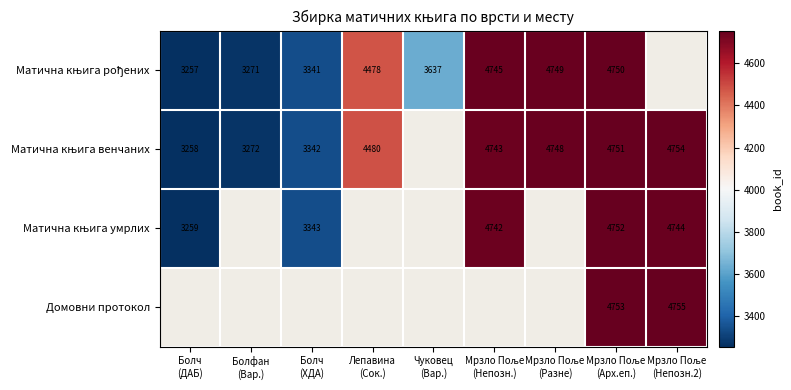

Which series has the largest range (max minus min)?

Матична књига венчаних